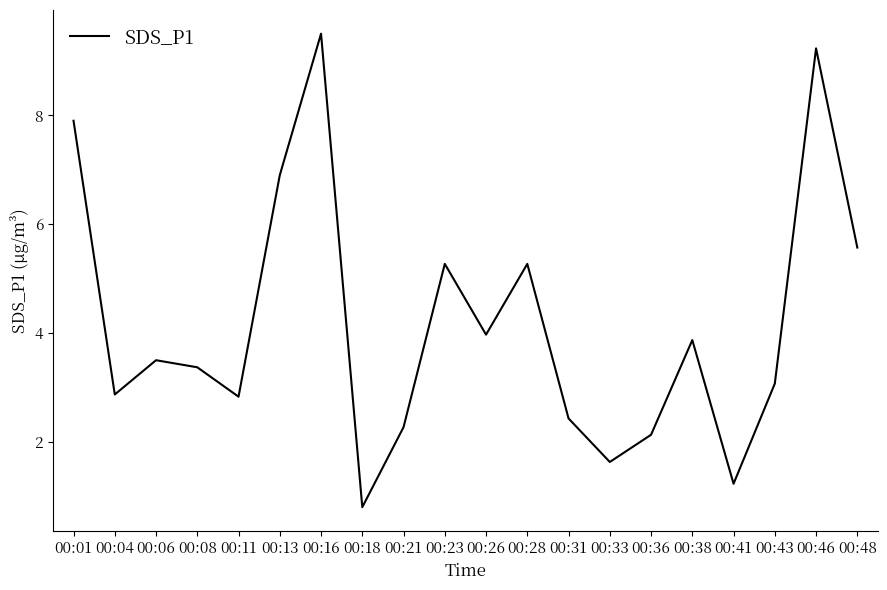

Which category has the highest value across all series?

00:16